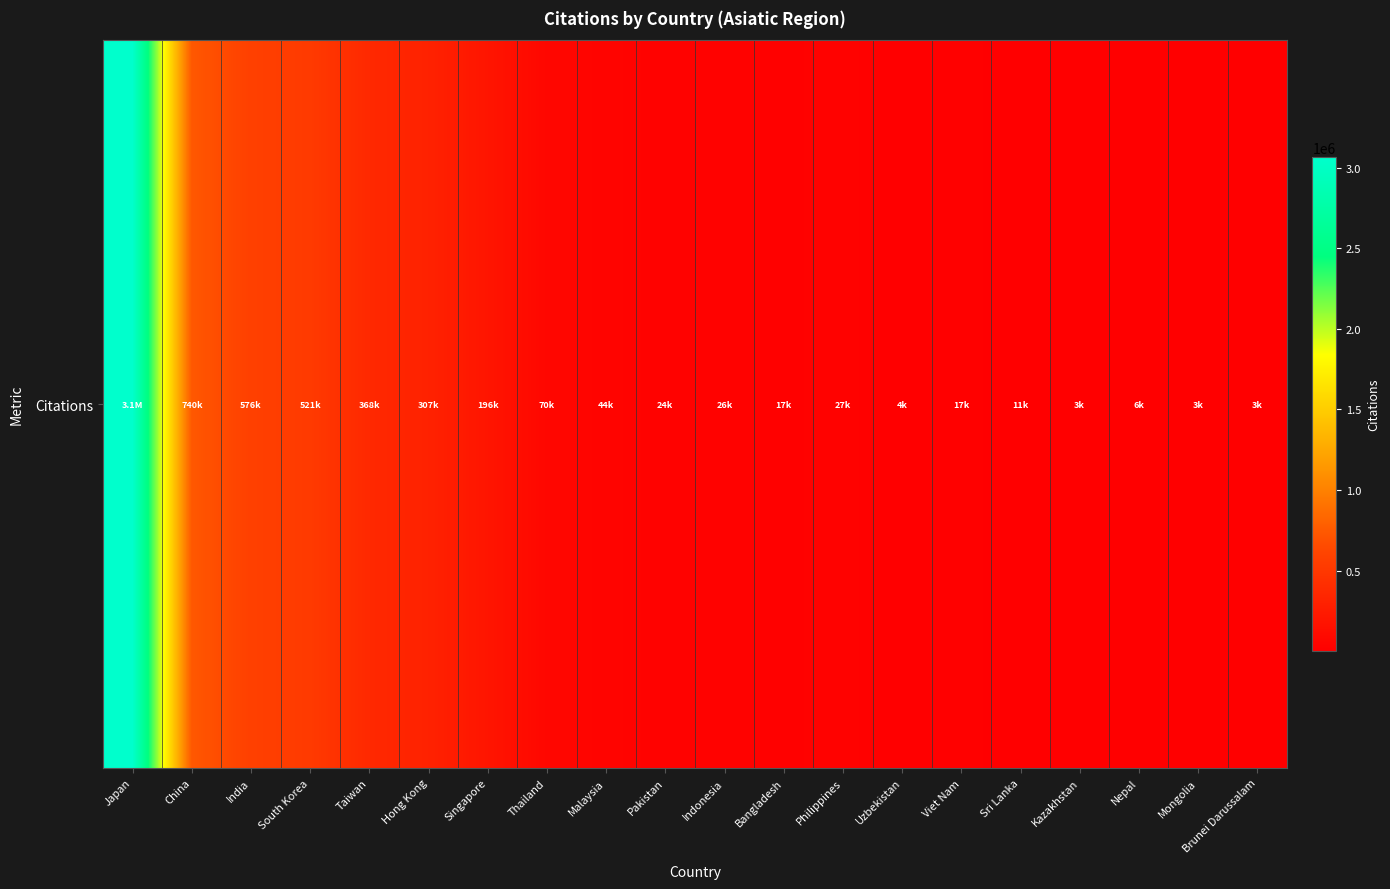

What is the smallest value displayed?

2590